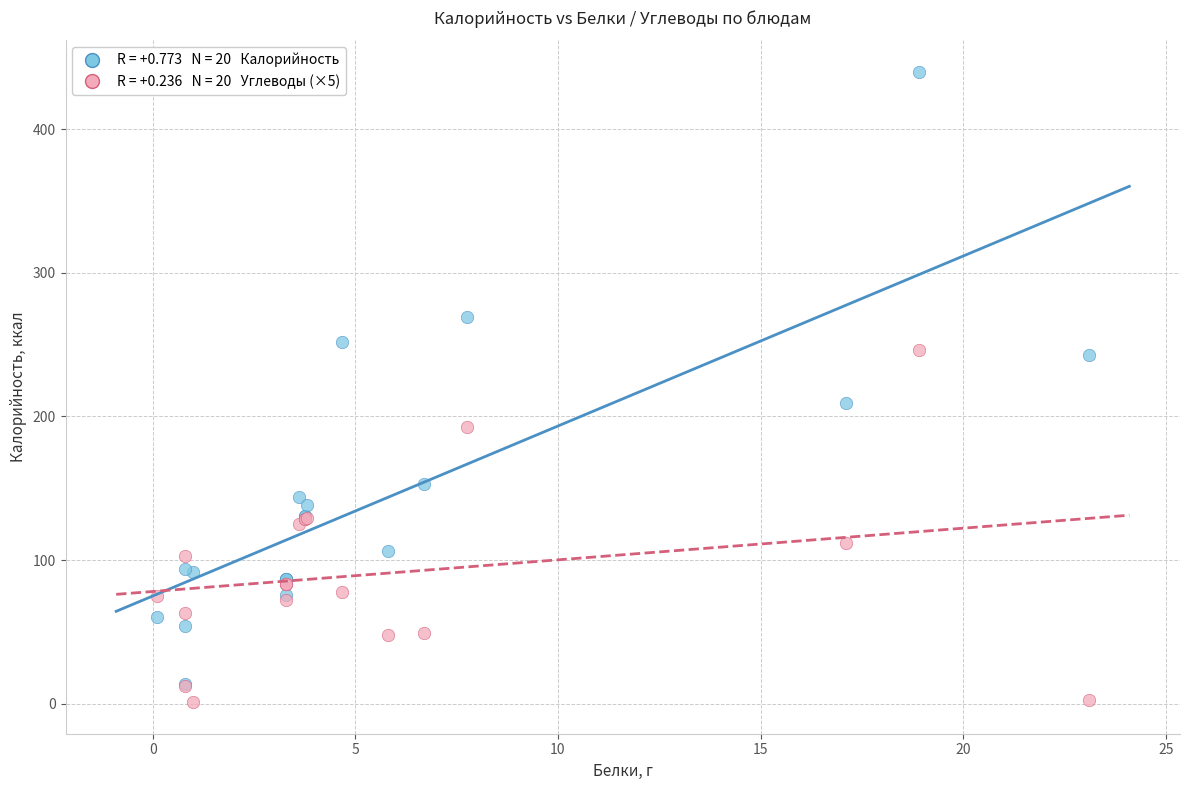

Across all series, what Y value is closest to 220?

209.7